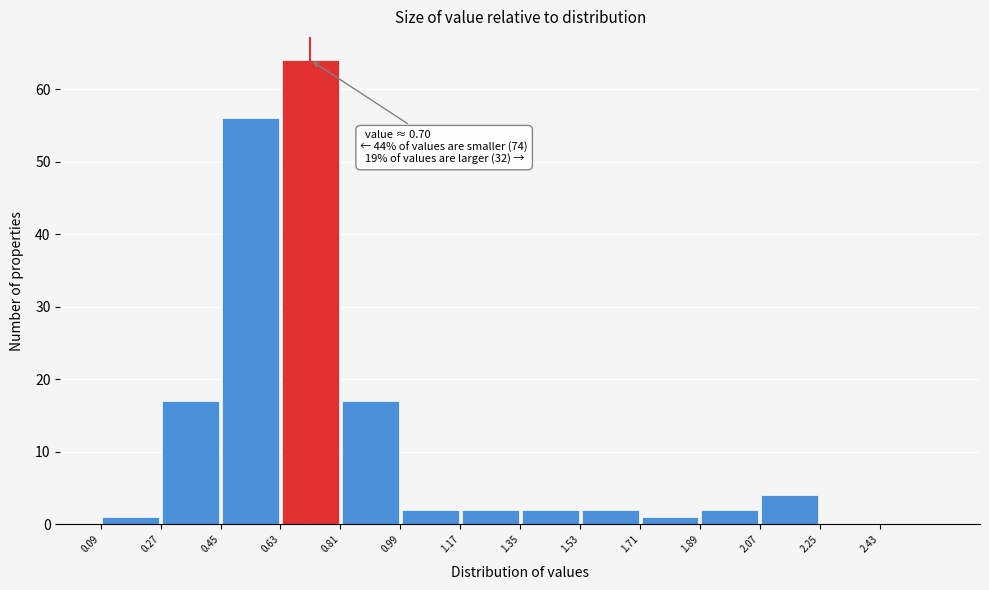

Over which range of the x-axis is the bar tallest?

0.63 to 0.81